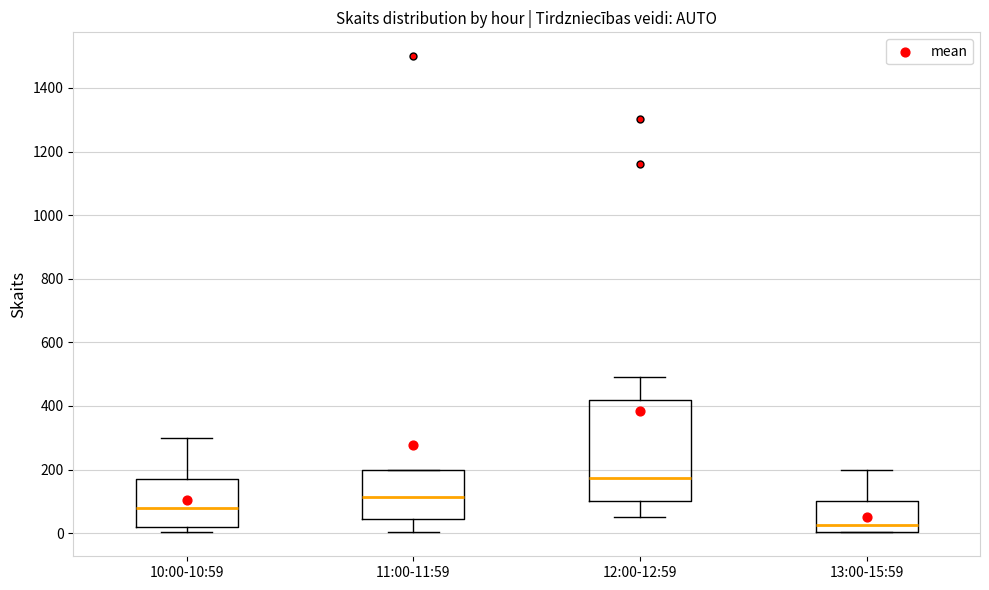

Reading left to right, transcribe this box plot: for each box, give where its median line is, the range the box spans, and where its two whiskers end, as read against the y-axis. The values are not printed on the chart, so give them approximately, as read against the axis.

10:00-10:59: median 80, box 20 to 180, whiskers 0 to 300
11:00-11:59: median 120, box 40 to 200, whiskers 0 to 200
12:00-12:59: median 180, box 100 to 420, whiskers 60 to 500
13:00-15:59: median 20, box 0 to 100, whiskers 0 to 200